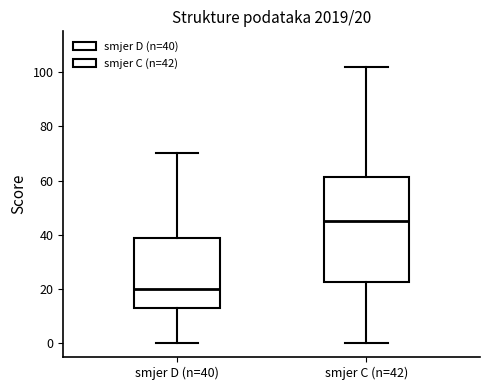

Which box is the tallest, from its lower edge to its upper edge?

smjer C (n=42)